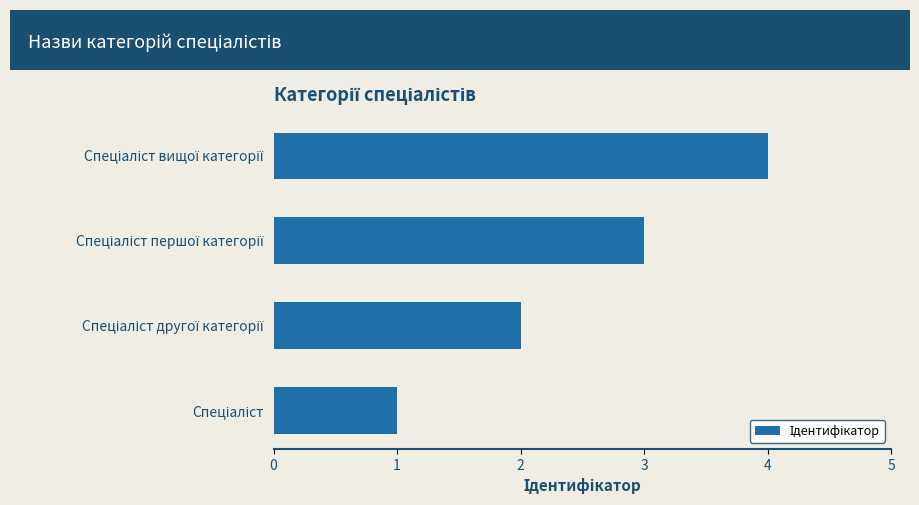

What is the minimum value shown in the chart?

1